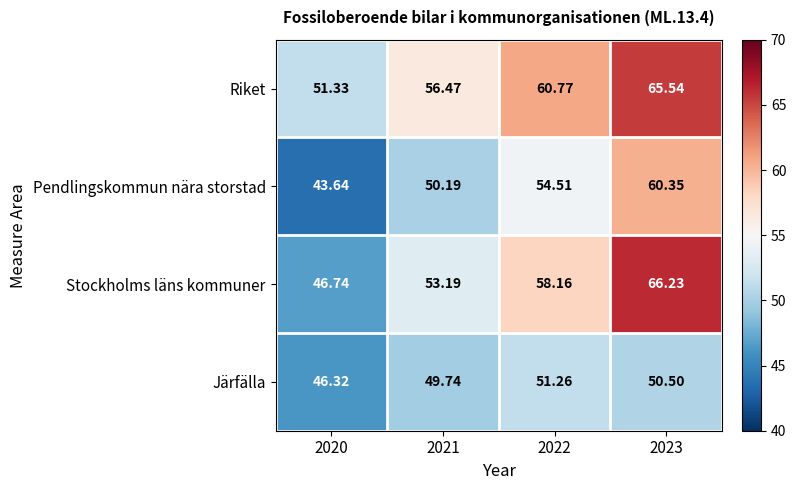

Which series has the widest spread of values?

Stockholms läns kommuner